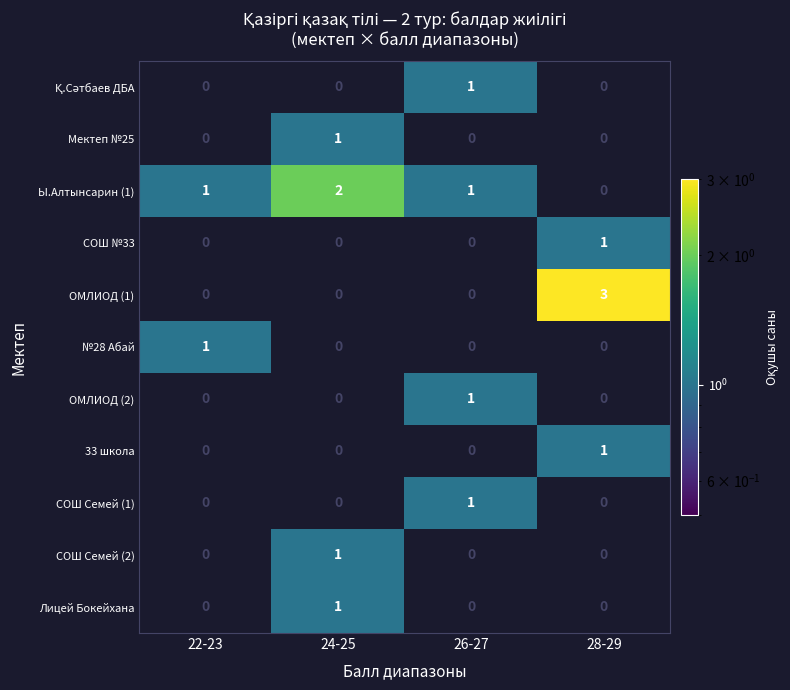

What is the smallest value displayed?

1.0